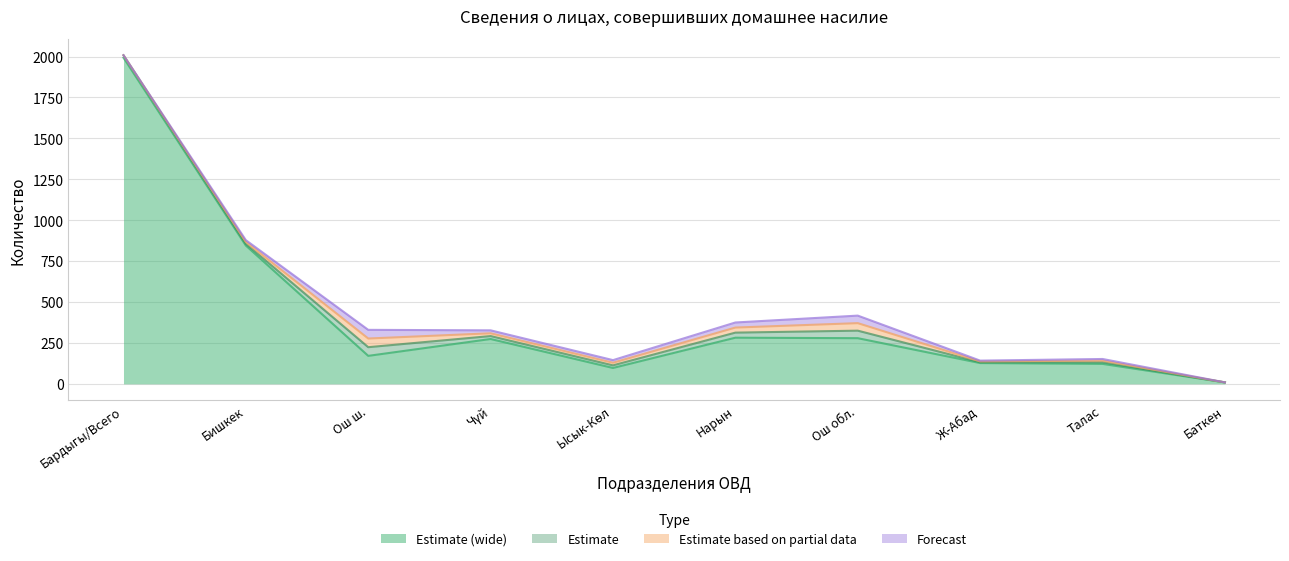

At which category is the sum across all series the highest?

Бардыгы/Всего